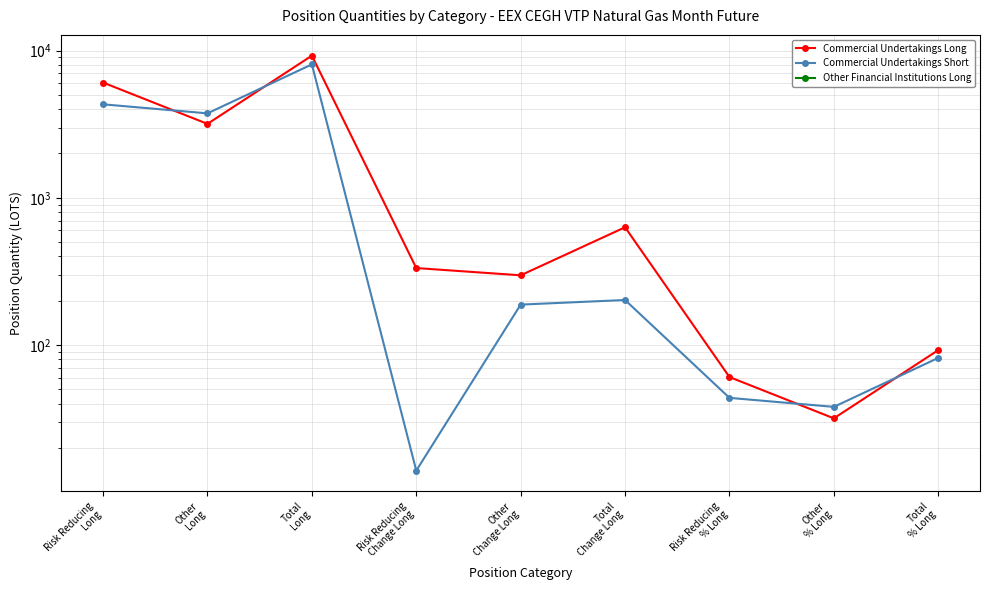

Where is Commercial Undertakings Short nearest to the value 4037?

Risk Reducing
Long